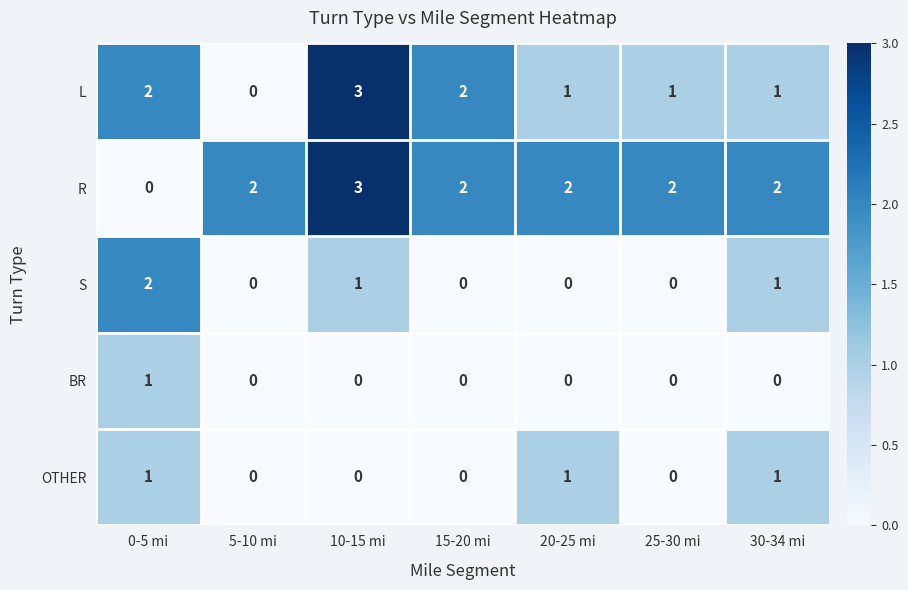

Which label corresponds to the largest value in the chart?

10-15 mi